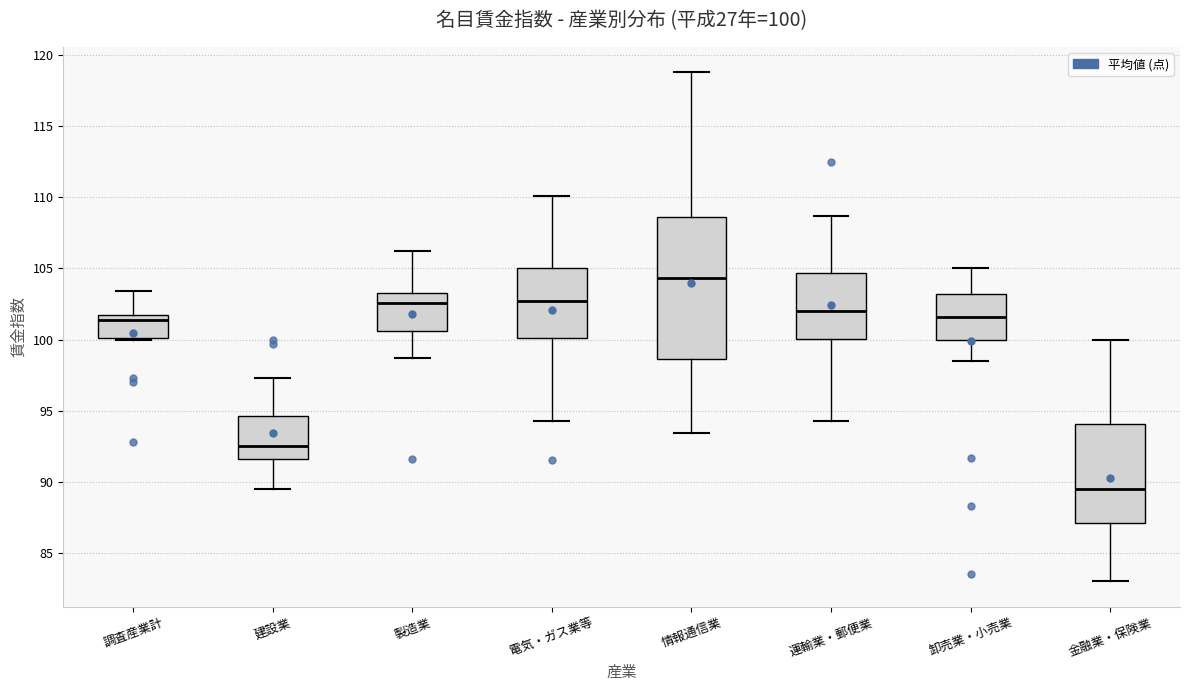

Which box is the tallest, from its lower edge to its upper edge?

情報通信業